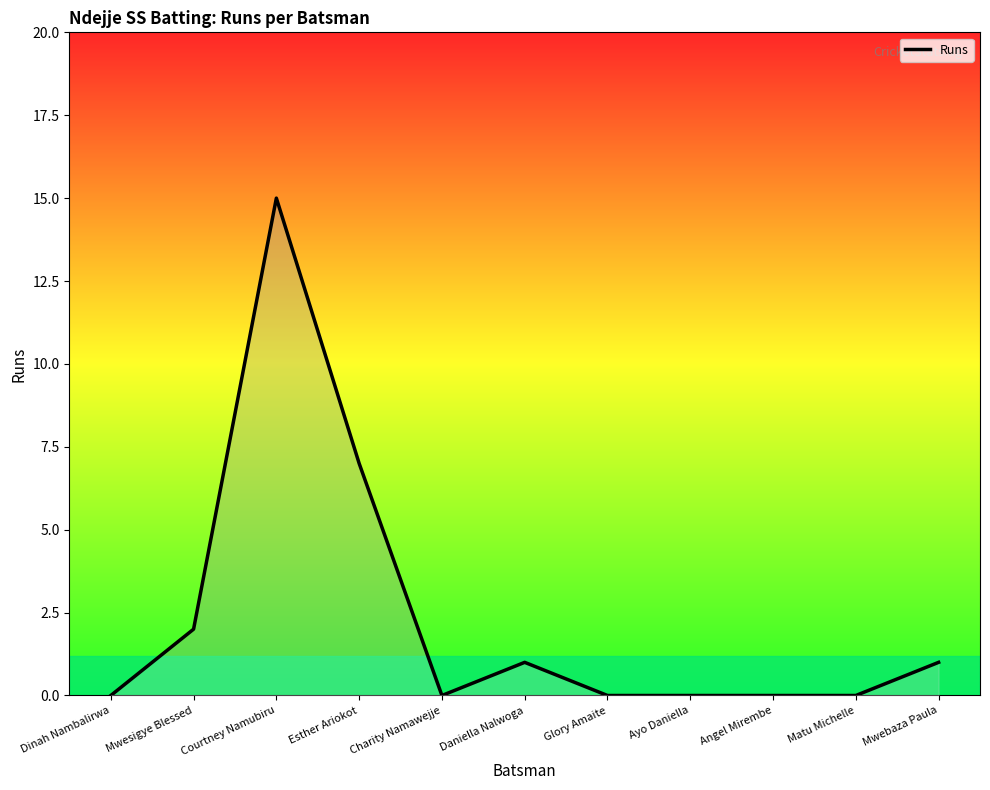

What is the difference between the values at Mwesigye Blessed and Courtney Namubiru?

13